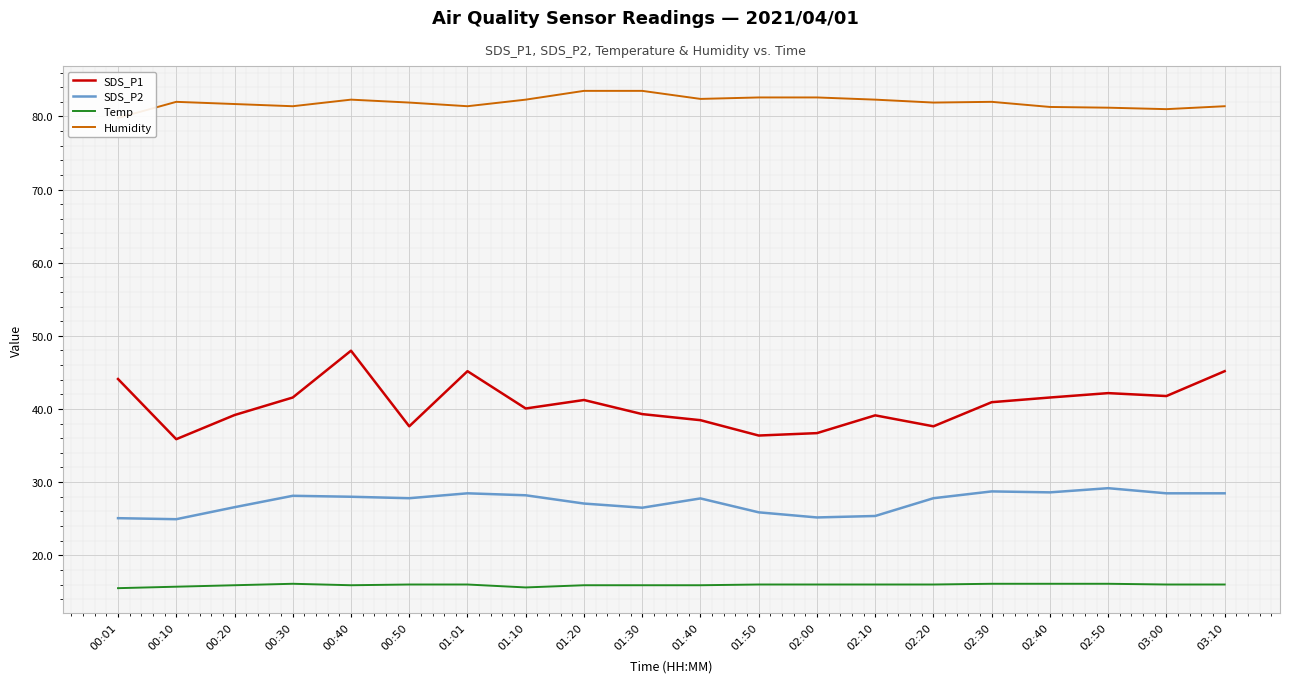

Reading left to right, list all the values displayed in this chart.

SDS_P1: 44.1	35.9	39.2	41.6	48.0	37.6	45.2	40.1	41.2	39.3	38.5	36.4	36.7	39.1	37.6	40.9	41.6	42.2	41.8	45.2
SDS_P2: 25.1	24.9	26.6	28.1	28.0	27.8	28.5	28.2	27.1	26.5	27.8	25.9	25.2	25.4	27.8	28.7	28.6	29.2	28.5	28.5
Temp: 15.5	15.7	15.9	16.1	15.9	16.0	16.0	15.6	15.9	15.9	15.9	16.0	16.0	16.0	16.0	16.1	16.1	16.1	16.0	16.0
Humidity: 79.8	82.0	81.7	81.4	82.3	81.9	81.4	82.3	83.5	83.5	82.4	82.6	82.6	82.3	81.9	82.0	81.3	81.2	81.0	81.4